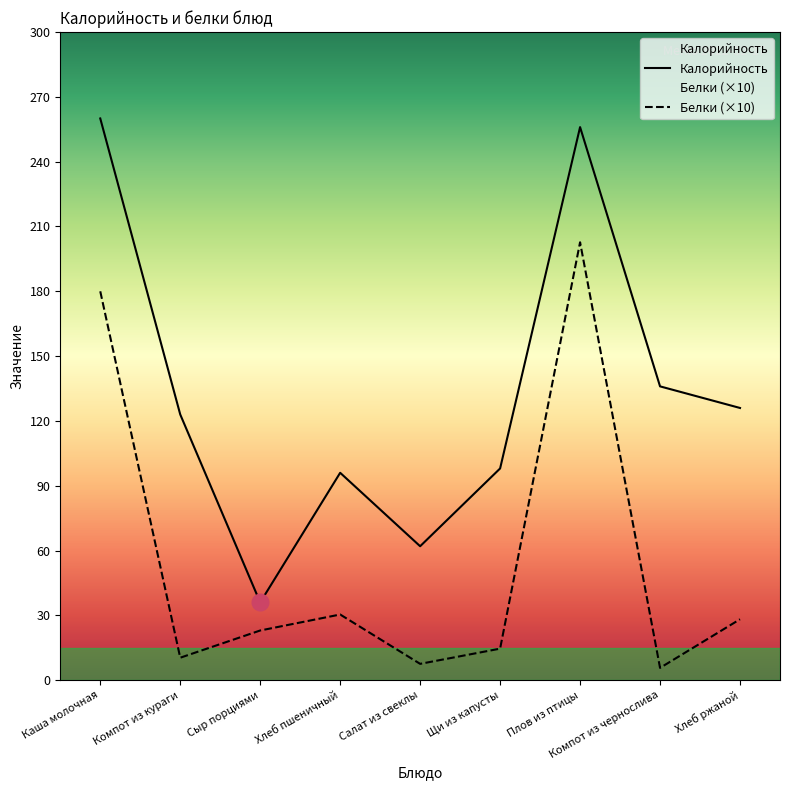

What is the average value of the Белки (×10) series?

55.8